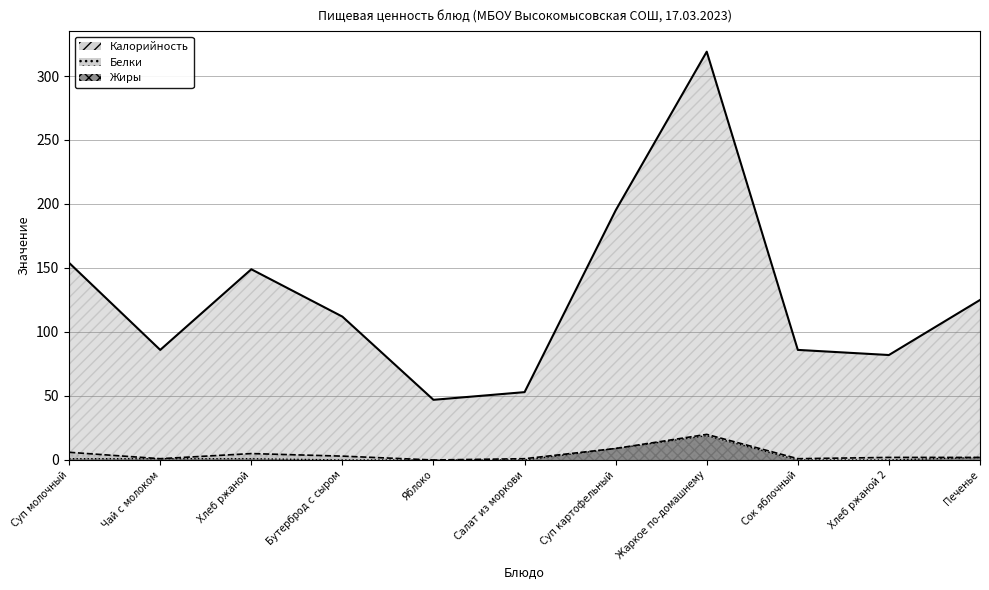

How many data points in Жиры are above 1?

3